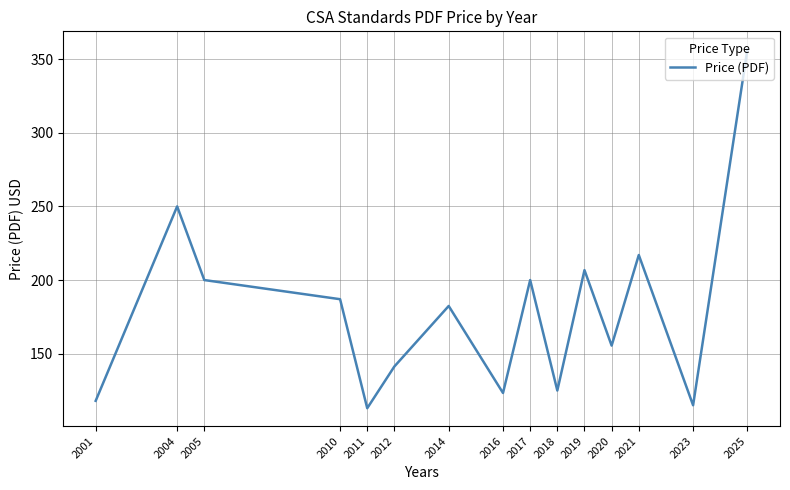

Count the number of data series in this chart.

1